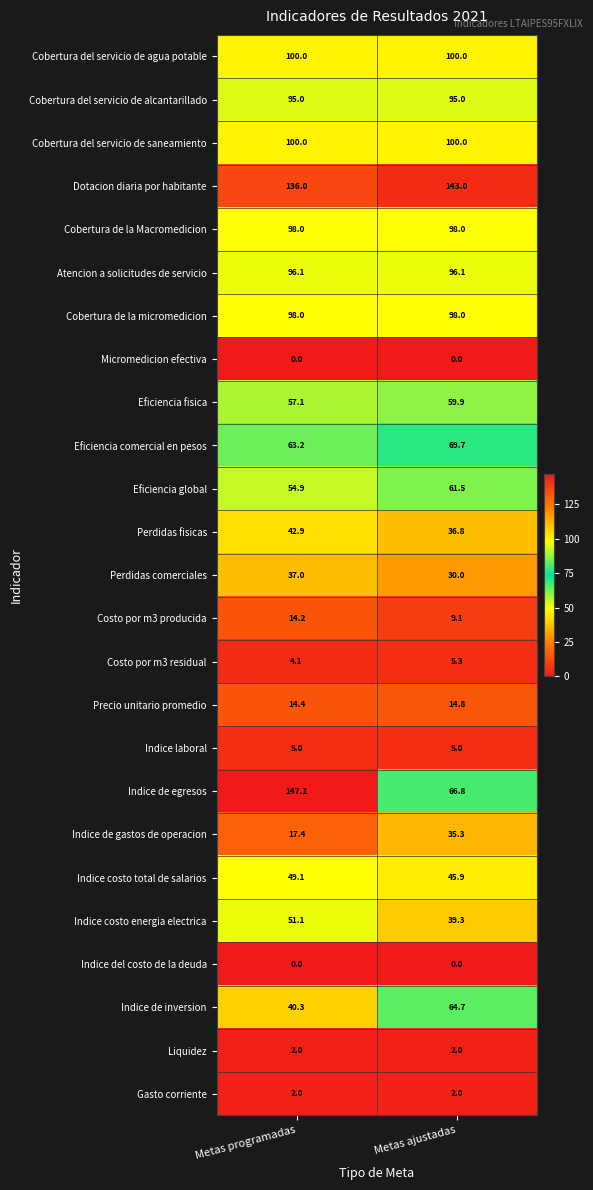

What value does the Costo por m3 residual series have at Metas programadas?

4.1